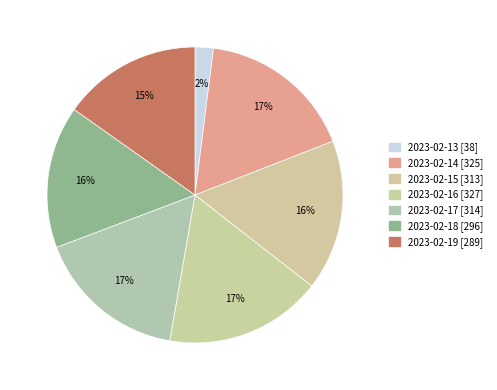

Rank the categories by value from highest to lowest.

2023-02-16, 2023-02-14, 2023-02-17, 2023-02-15, 2023-02-18, 2023-02-19, 2023-02-13